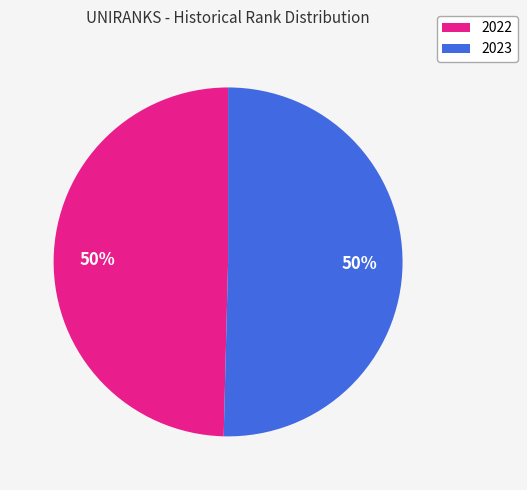

To the nearest percent, what percentage of the pie is 2022?

50%